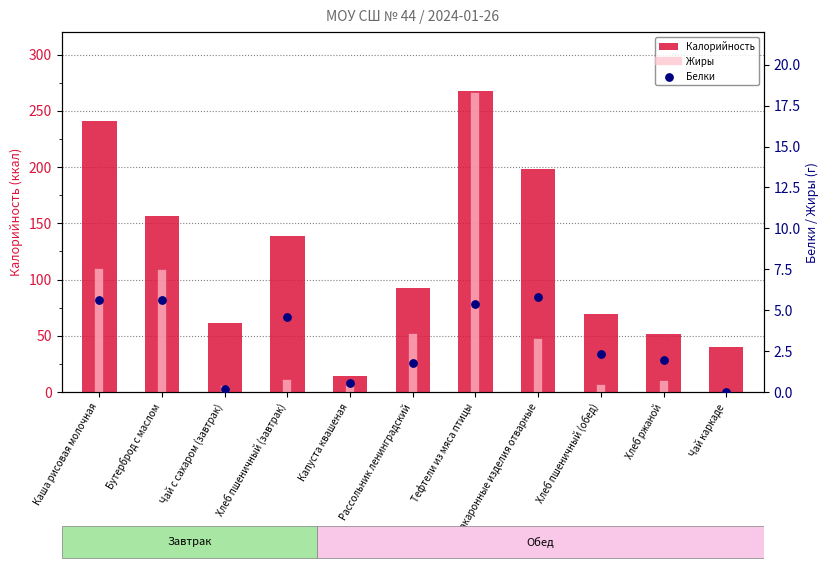

What is the sum of all Калорийность values?

1331.5